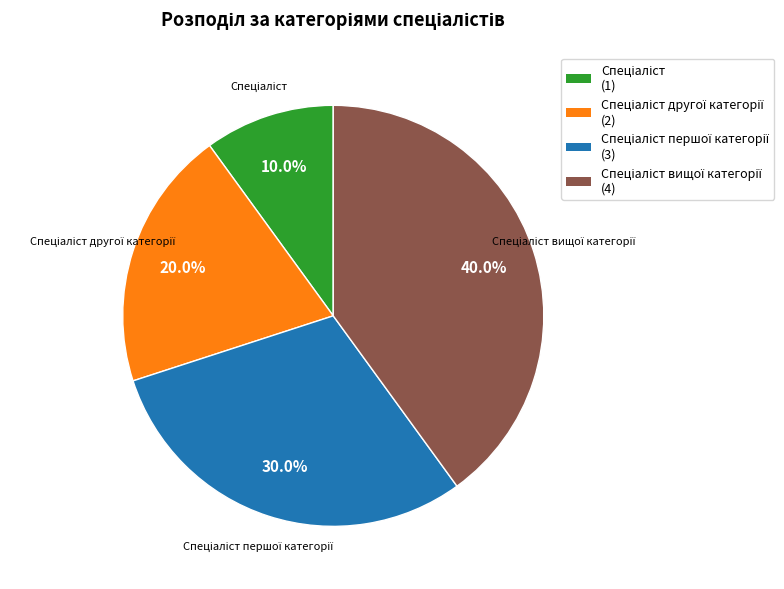

Is there any slice that represents more than half of the pie?

No